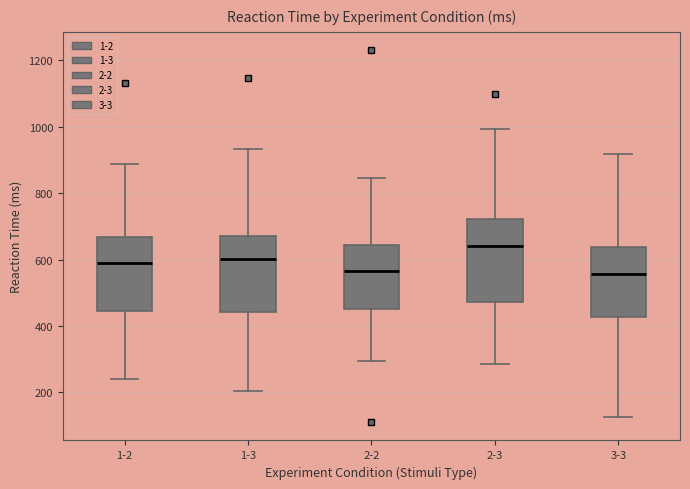

Which box has the highest median line?

2-3